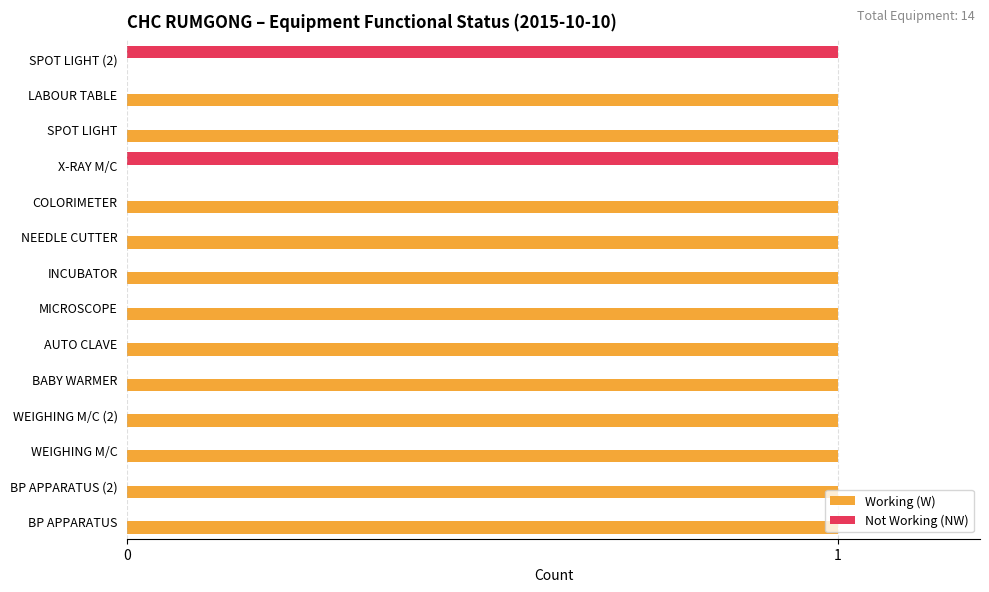

Is the value of Working (W) at WEIGHING M/C greater than the value of Not Working (NW) at INCUBATOR?

Yes